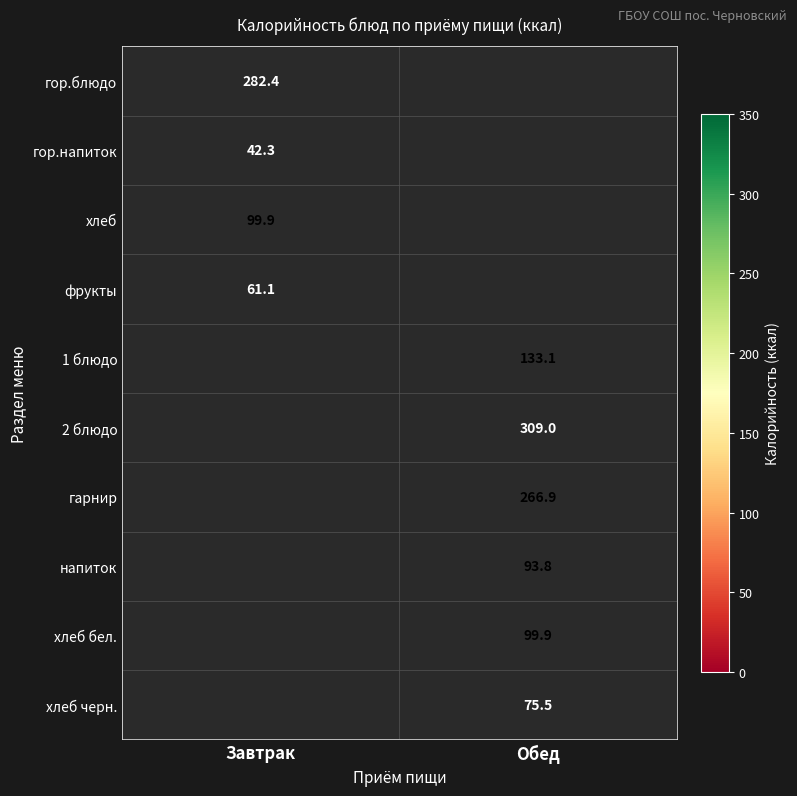

Is it true that фрукты equals 26.1 at Завтрак?

False